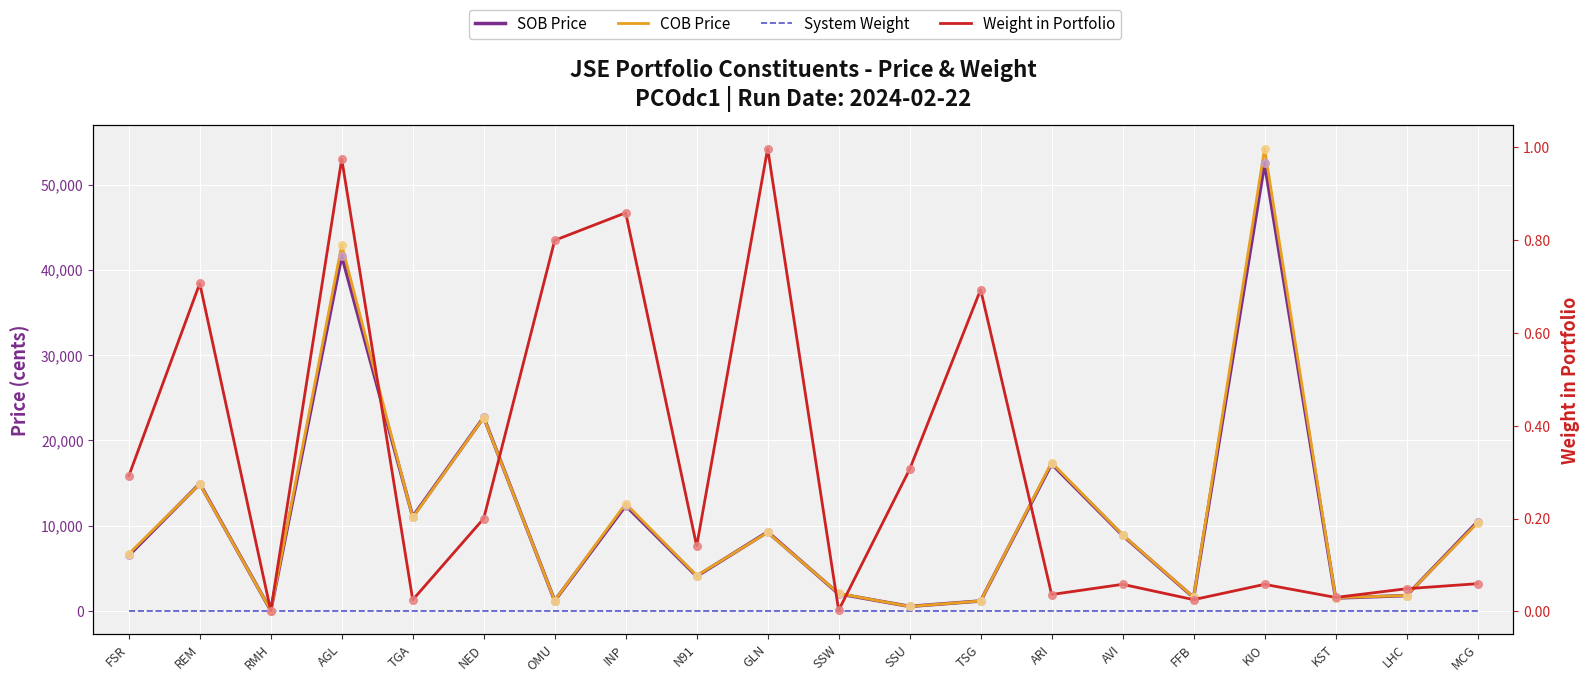

At which category is the sum across all series the highest?

KIO